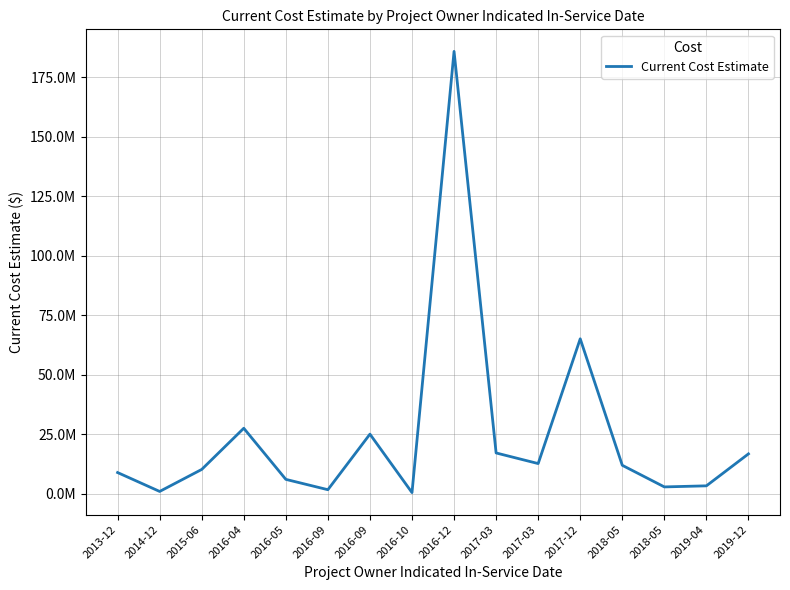

What is the ratio of the value at 2016-05 to the value at 2019-04?

1.8